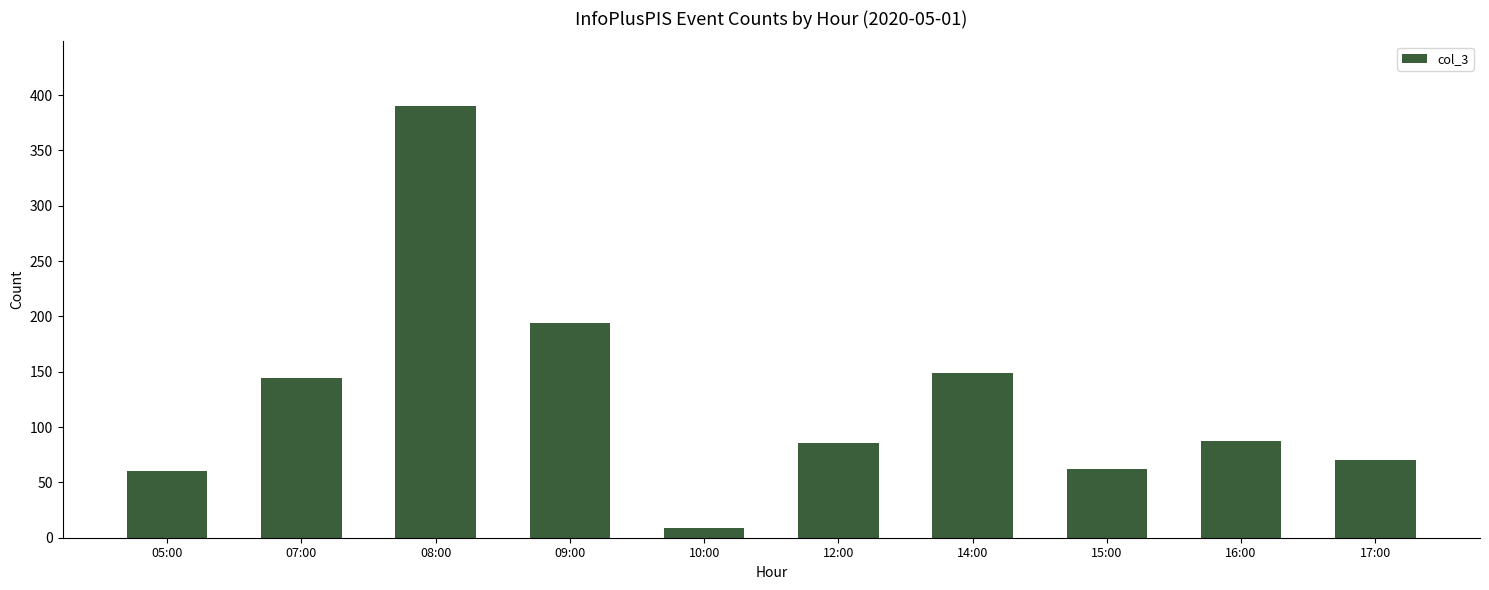

What is the value of the 1st bar from the left?

60